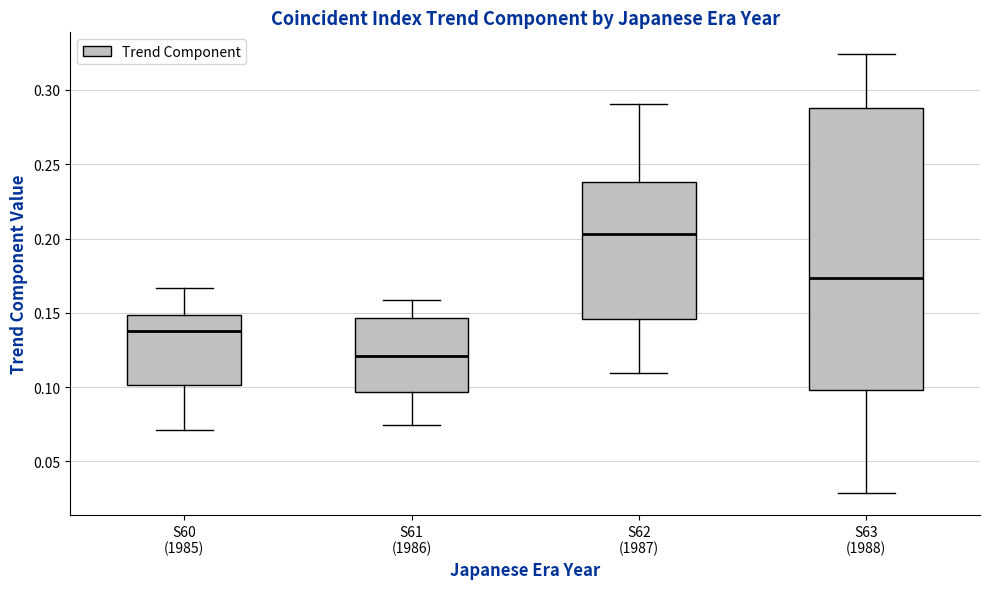

Which box has the lowest median line?

S61 (1986)